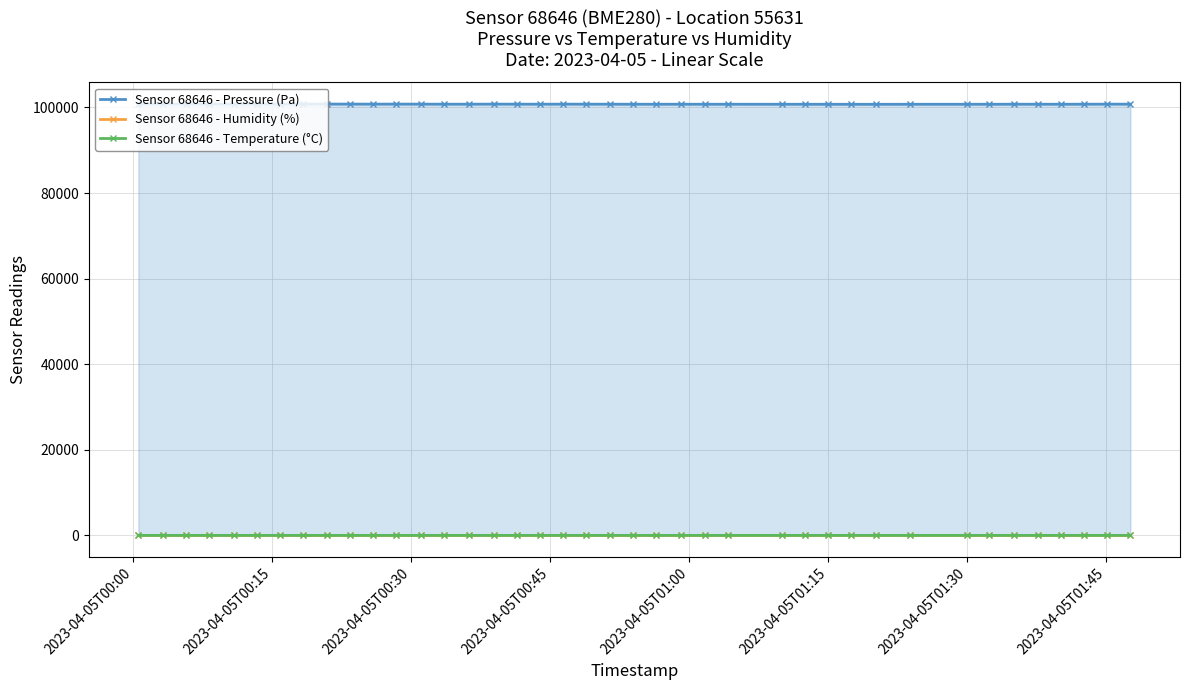

Which series has the widest spread of values?

Sensor 68646 - Pressure (Pa)